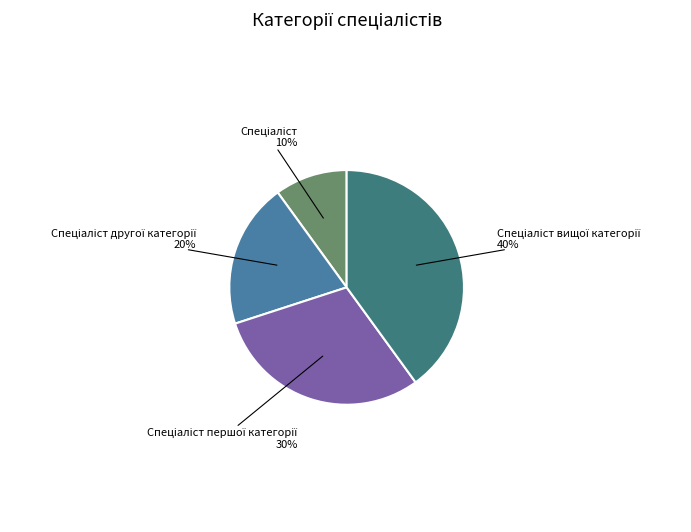

How many slices are in this pie chart?

4